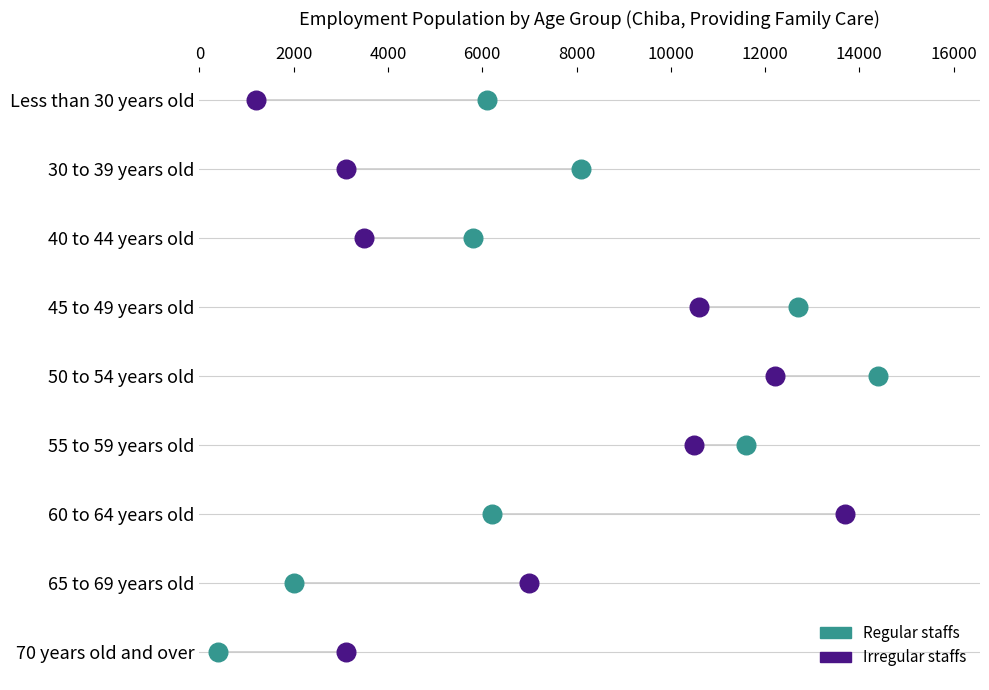

What are all the series names shown in the legend?

Regular staffs, Irregular staffs